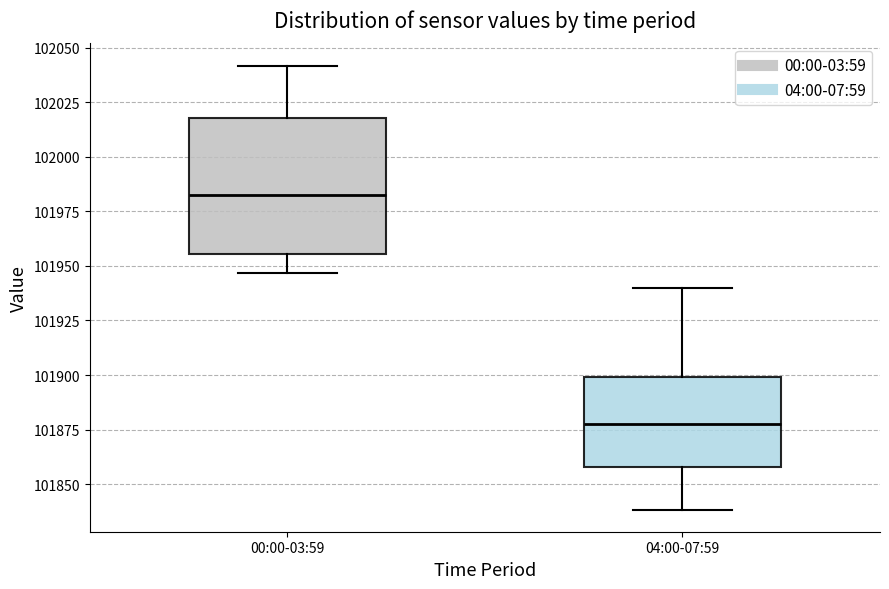

Comparing the boxes themselves (not the whiskers), which one is the tallest?

00:00-03:59